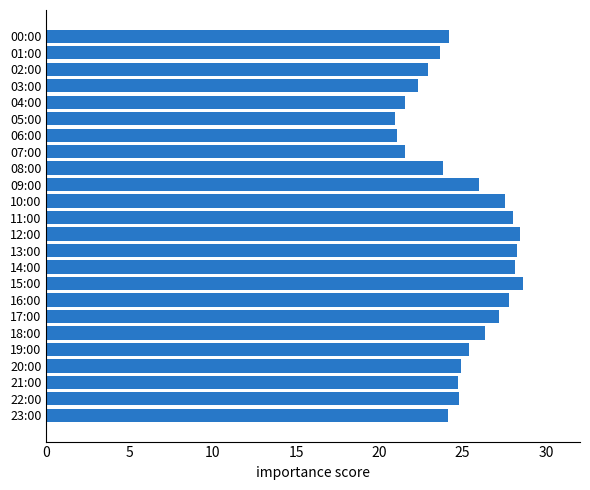

What is the ratio of the value at 11:00 to the value at 17:00?

1.0